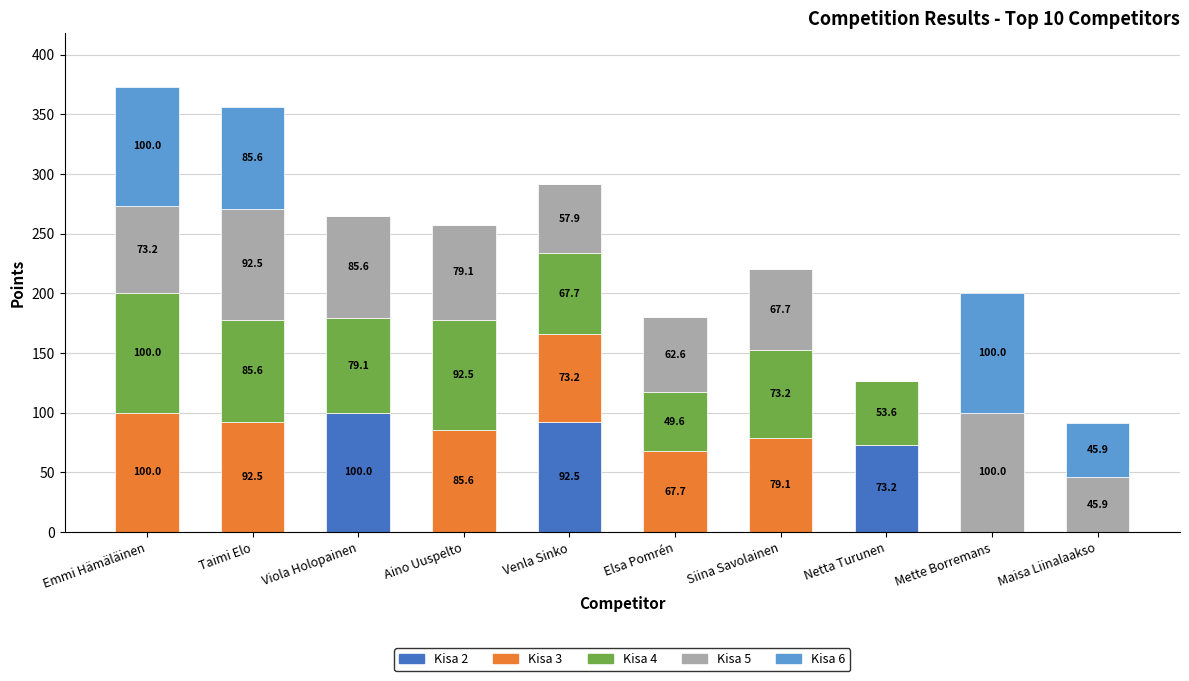

At which category is the sum across all series the highest?

Emmi Hämäläinen